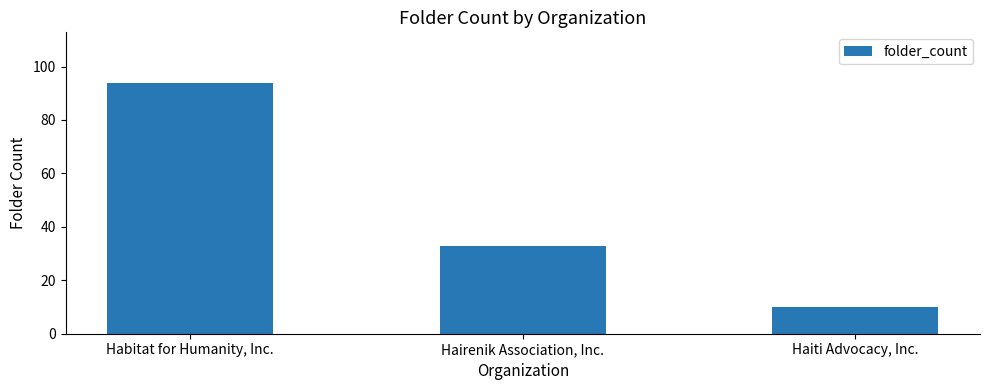

What is the difference between the second highest and minimum values?

23